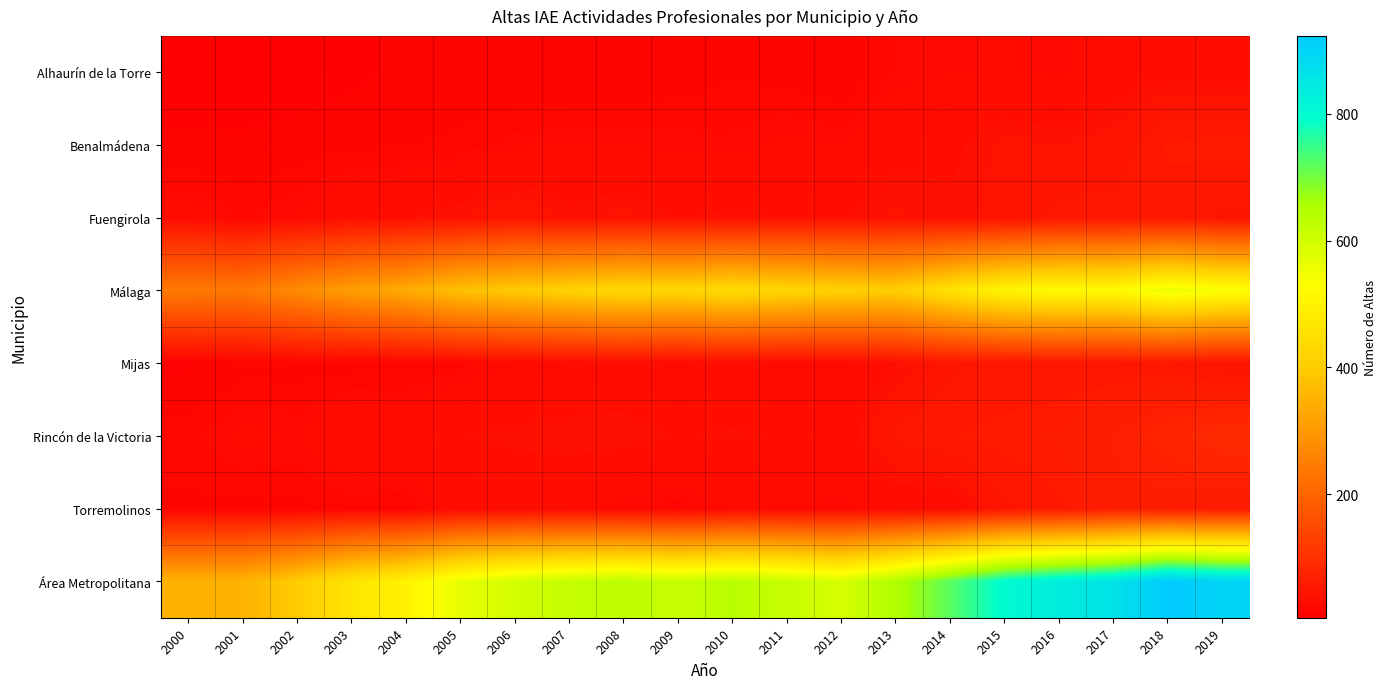

At how many categories does at least one series exceed 497?

15